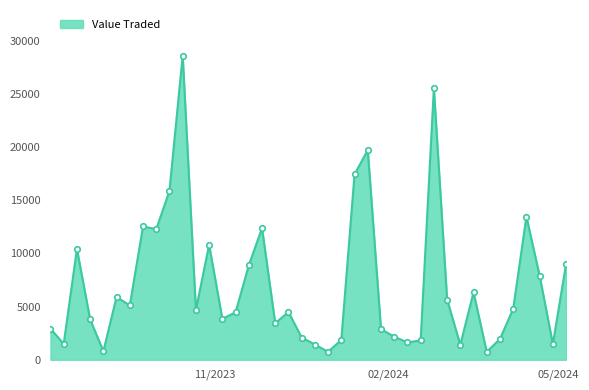

True or false: the data has more than 0 interior local peaks.

True